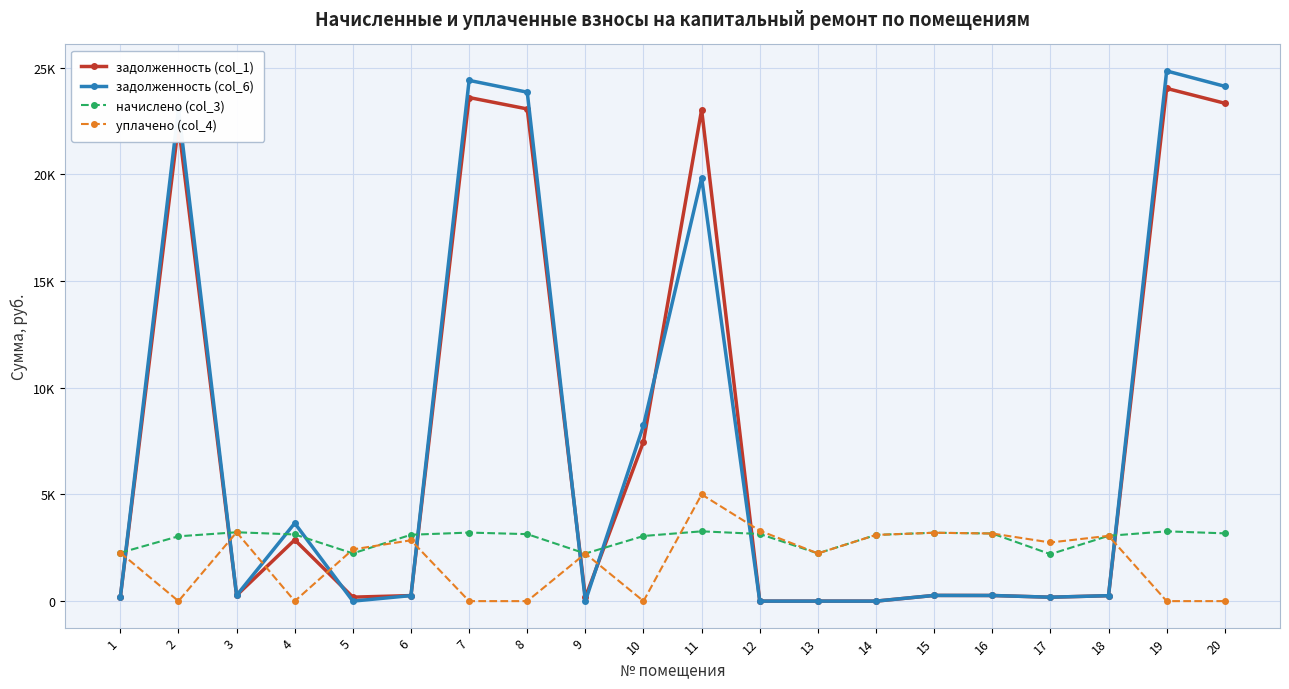

Read the начислено (col_3) value at 16.

3168.6